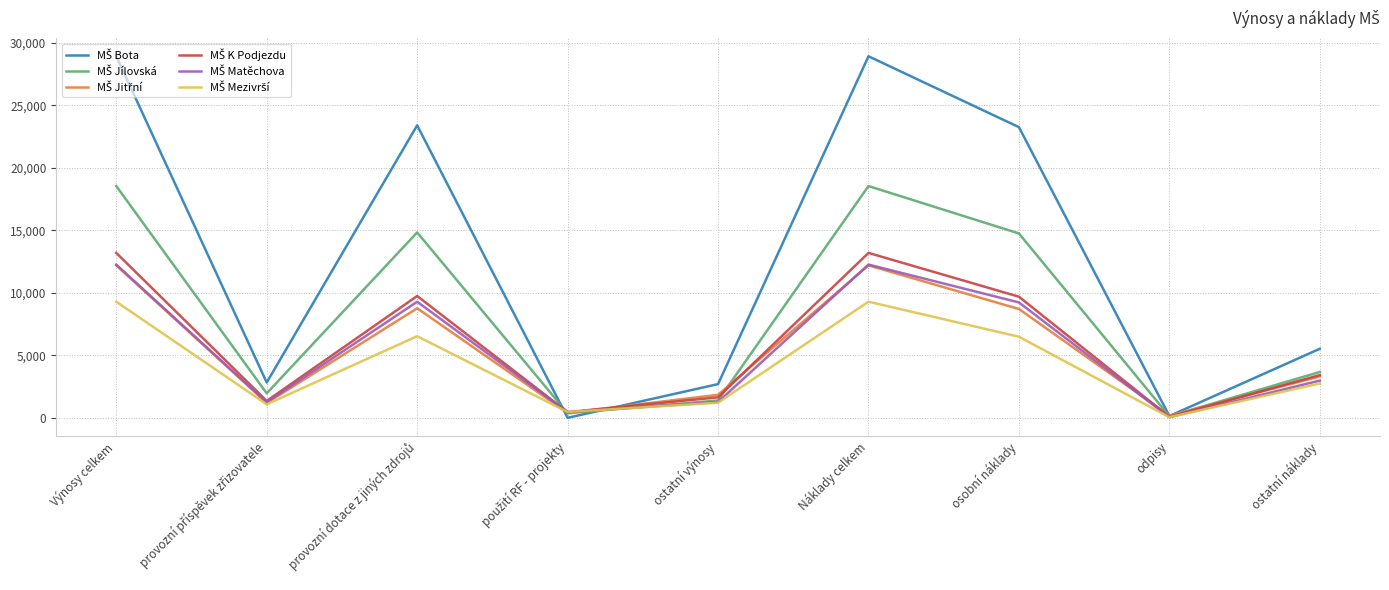

What is the greatest value displayed?

28927.0